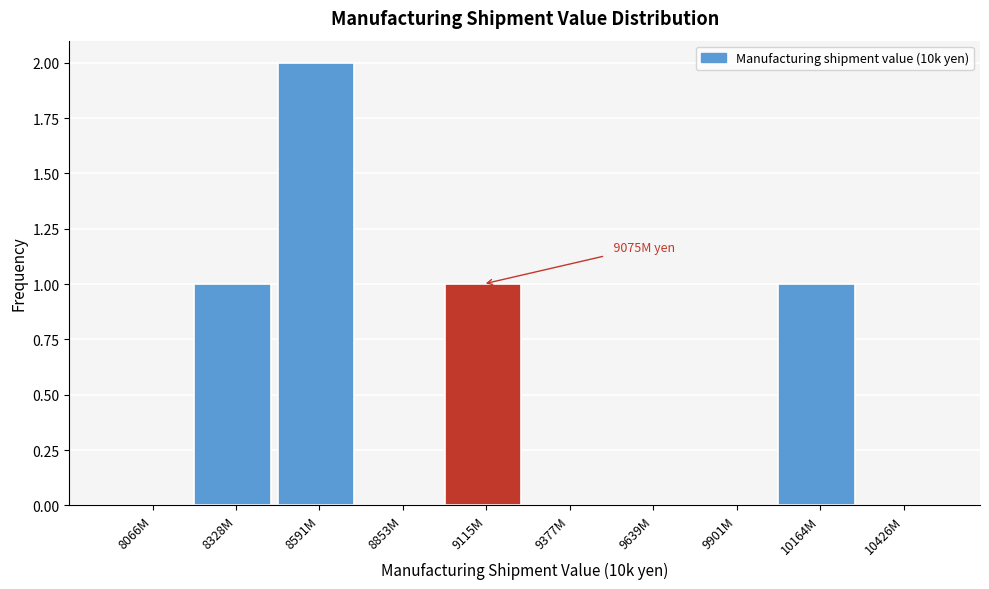

Reading left to right, list all the values displayed in this chart.

8066M=0	8328M=1	8591M=2	8853M=0	9115M=1	9377M=0	9639M=0	9901M=0	10164M=1	10426M=0